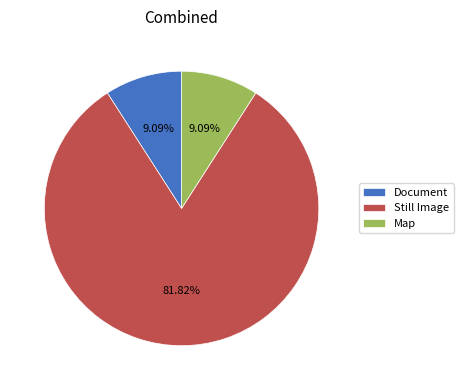

Which slice is the largest?

Still Image